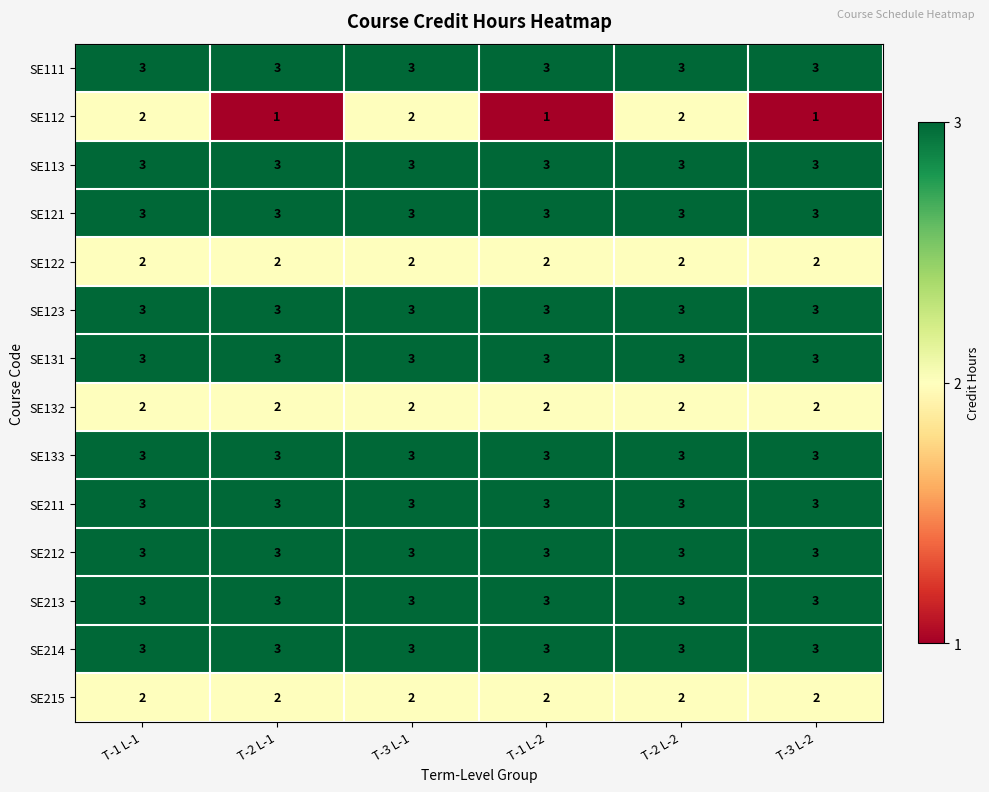

The SE122 series shows 3 at T-2 L-1. True or false?

False